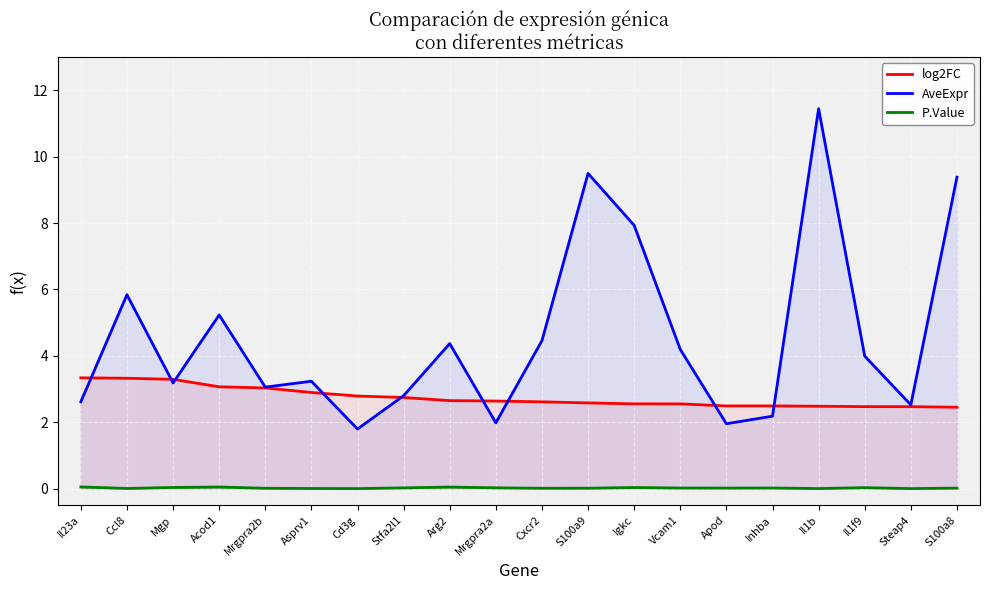

What is the average value of the AveExpr series?

4.6